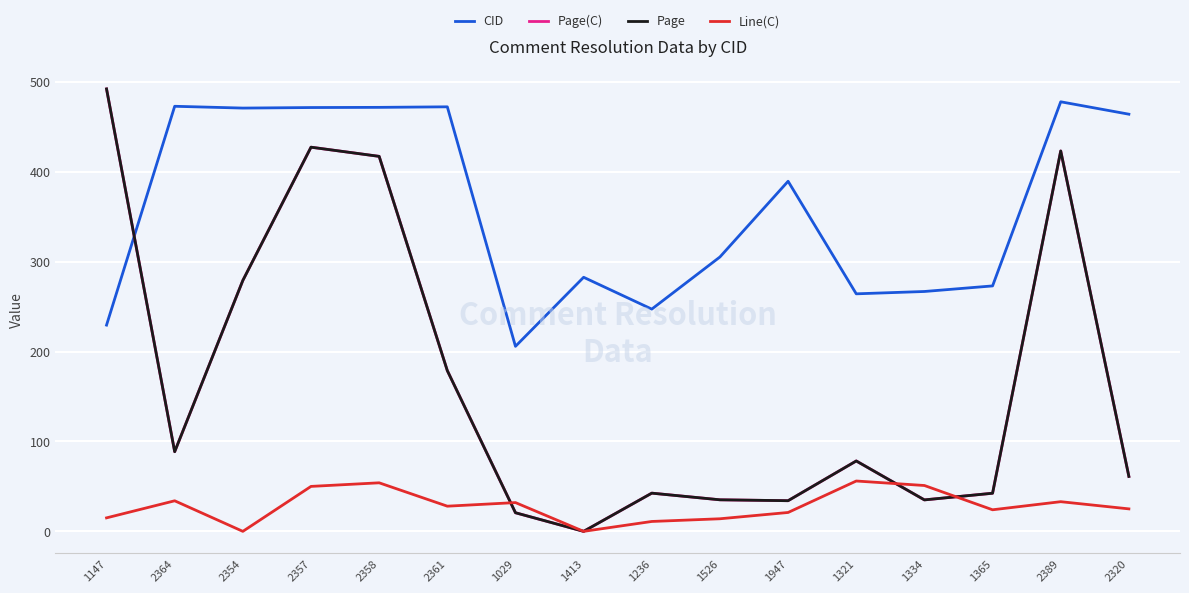

At which label does Line(C) first exceed 28?

2364